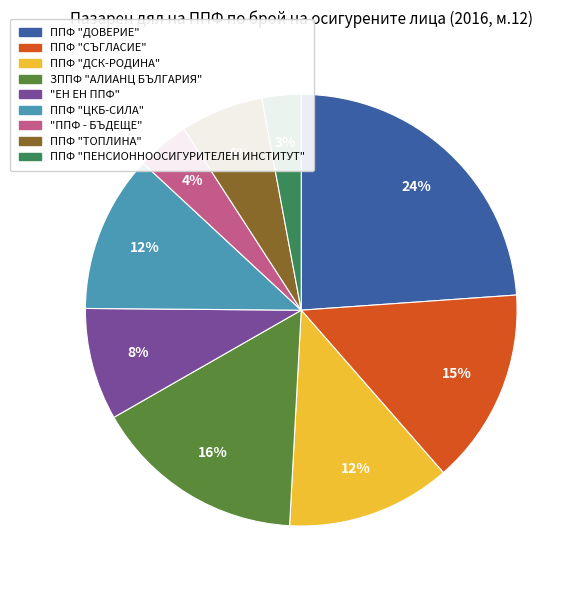

True or false: "ЕН ЕН ППФ" accounts for 8% of the total.

True